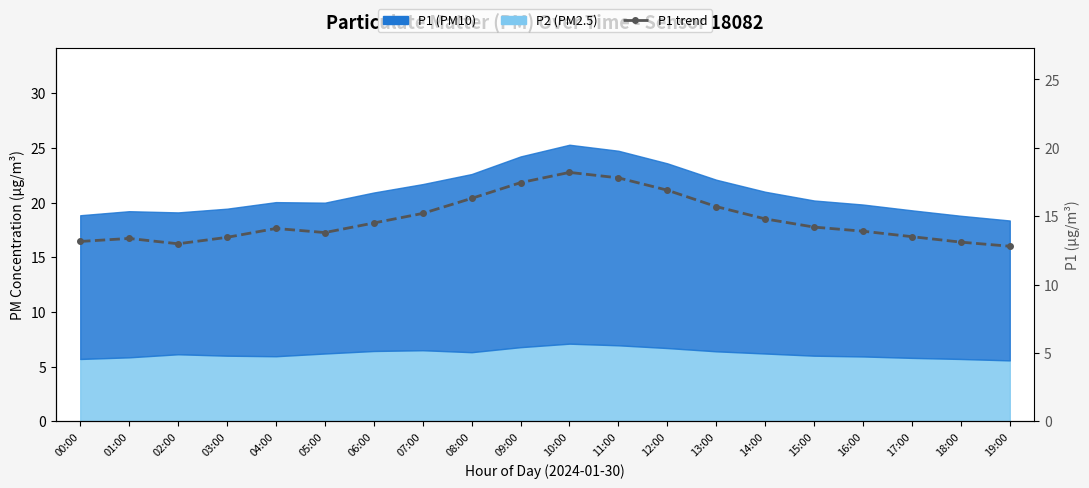

List the labels in order of value, largest first.

10:00, 11:00, 09:00, 12:00, 08:00, 13:00, 07:00, 14:00, 06:00, 15:00, 04:00, 16:00, 05:00, 17:00, 03:00, 01:00, 00:00, 18:00, 02:00, 19:00